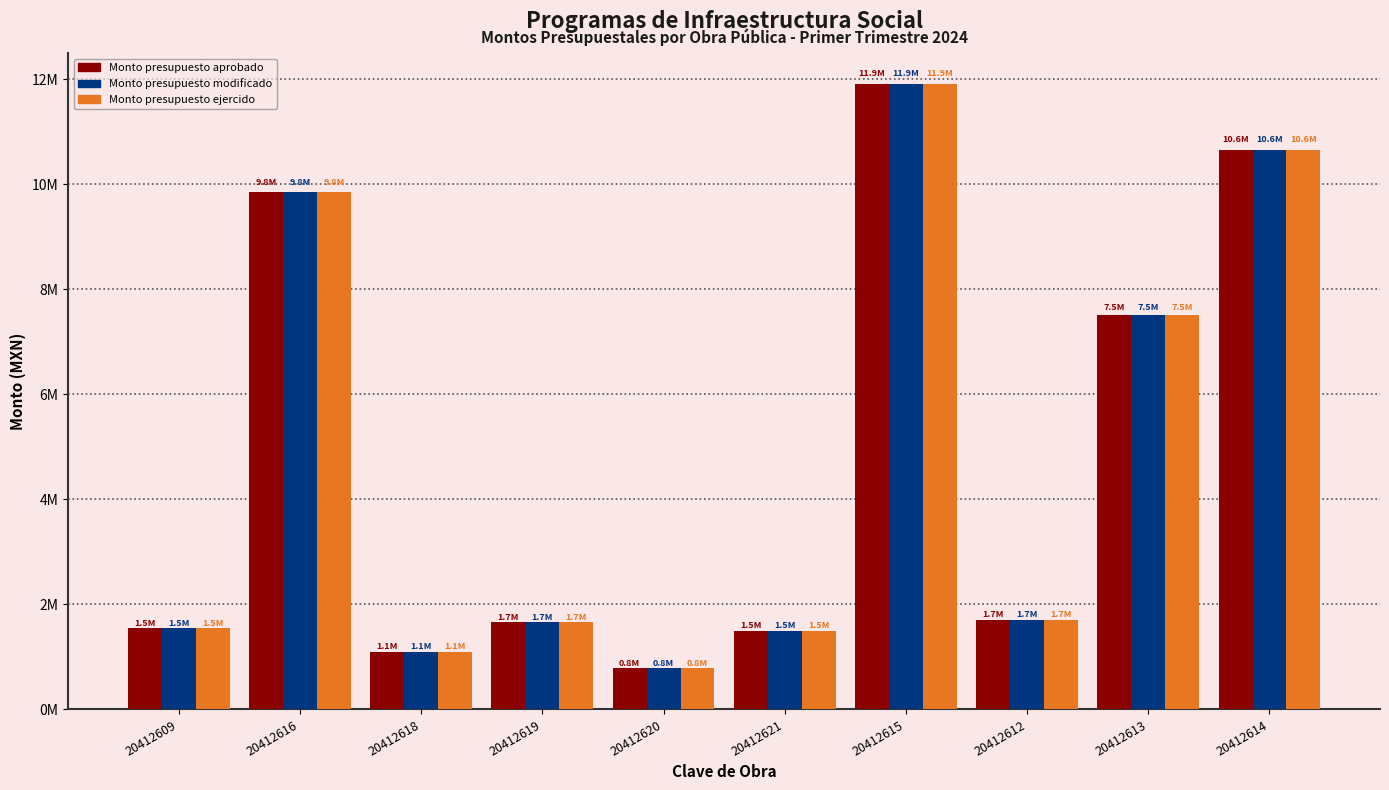

What value does the Monto presupuesto aprobado series have at 20412618?

1094103.0